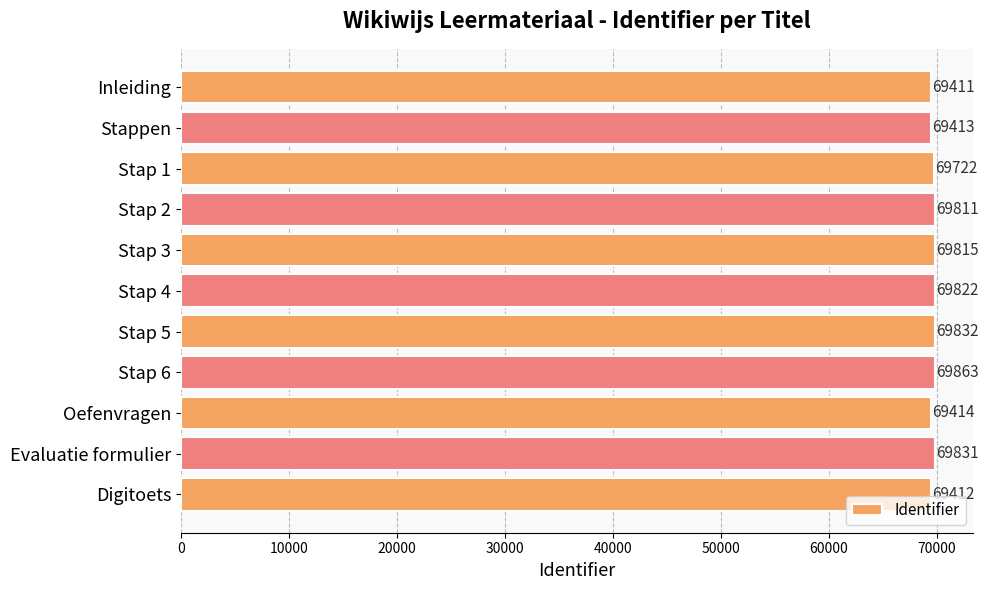

Reading bottom to top, transcribe all the data shown in this chart.

Digitoets=69412	Evaluatie formulier=69831	Oefenvragen=69414	Stap 6=69863	Stap 5=69832	Stap 4=69822	Stap 3=69815	Stap 2=69811	Stap 1=69722	Stappen=69413	Inleiding=69411